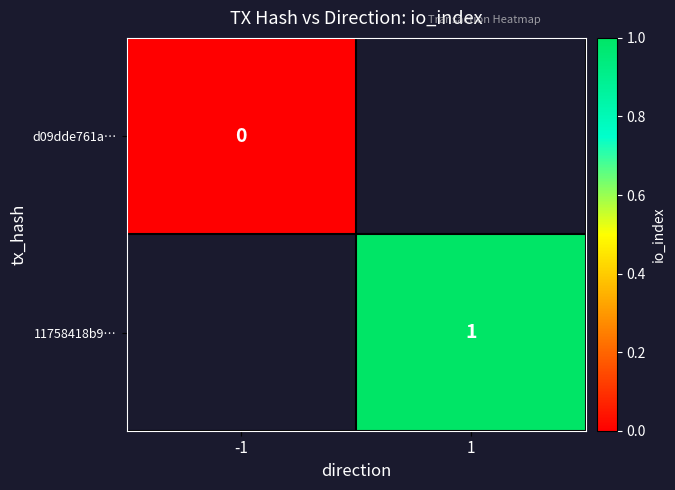

How many categories are shown in the chart?

2